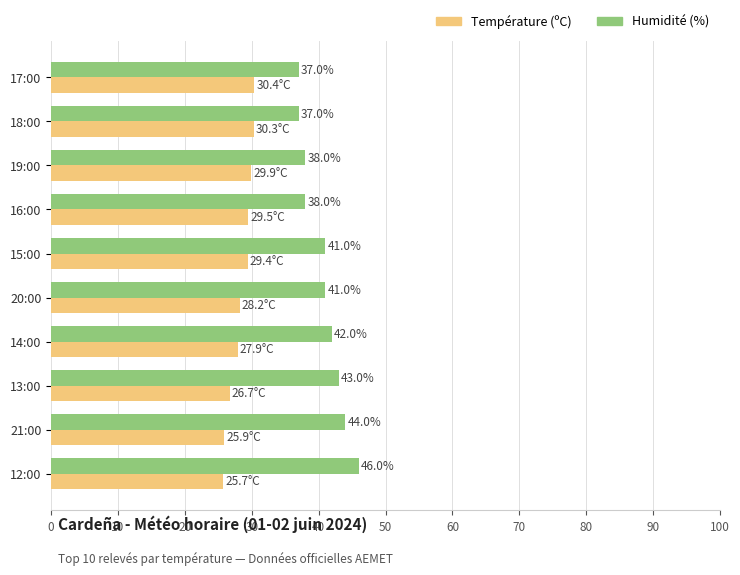

Is it true that Humidité (%) equals 30.1 at 21:00?

False